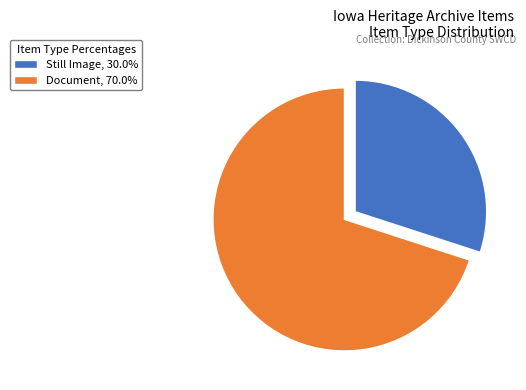

Is the sum of Still Image, 30.0% and Document, 70.0% greater than half?

Yes